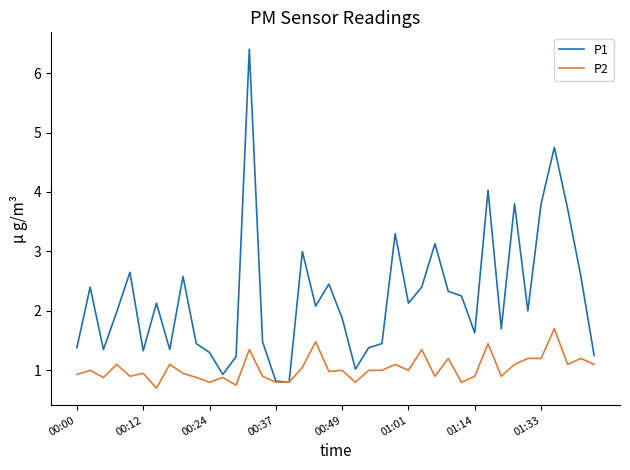

Which series has the largest total across all categories?

P1